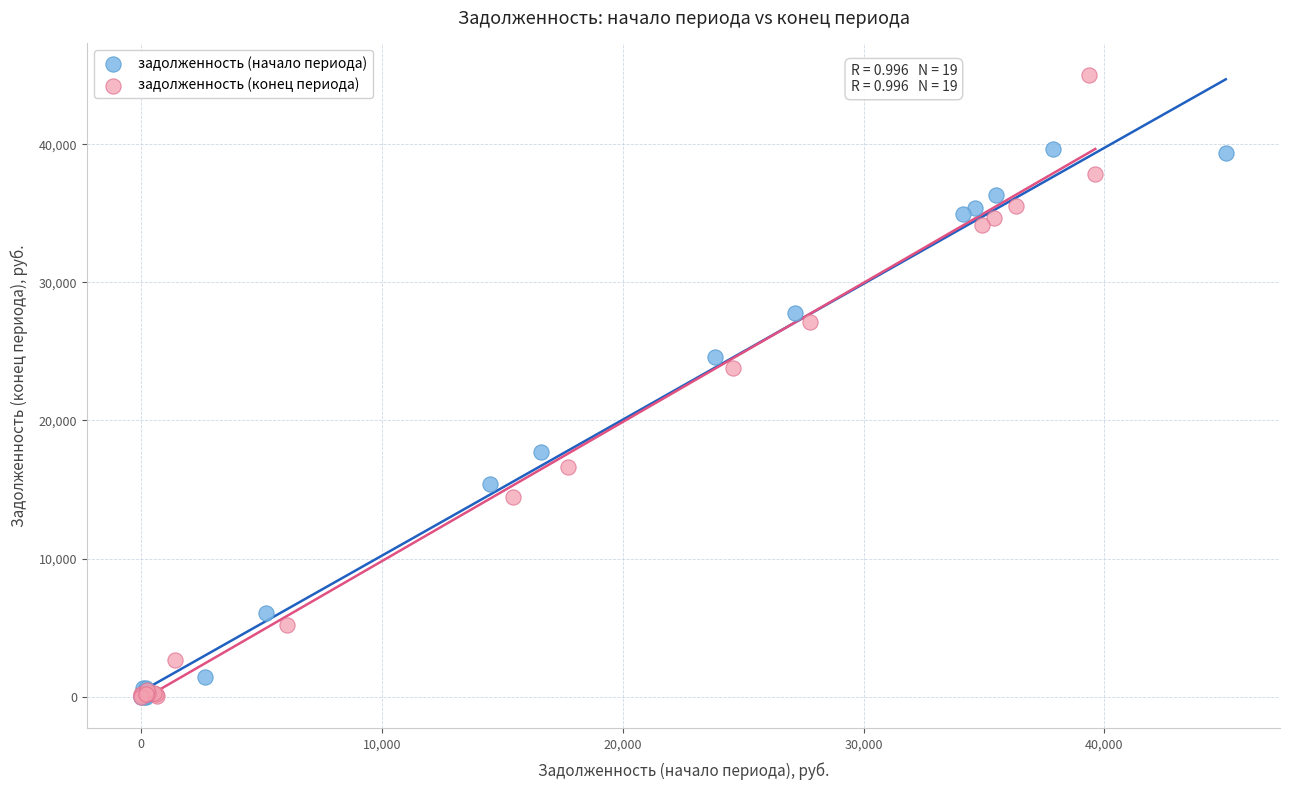

Which series reaches the maximum Y coordinate?

задолженность (конец периода)